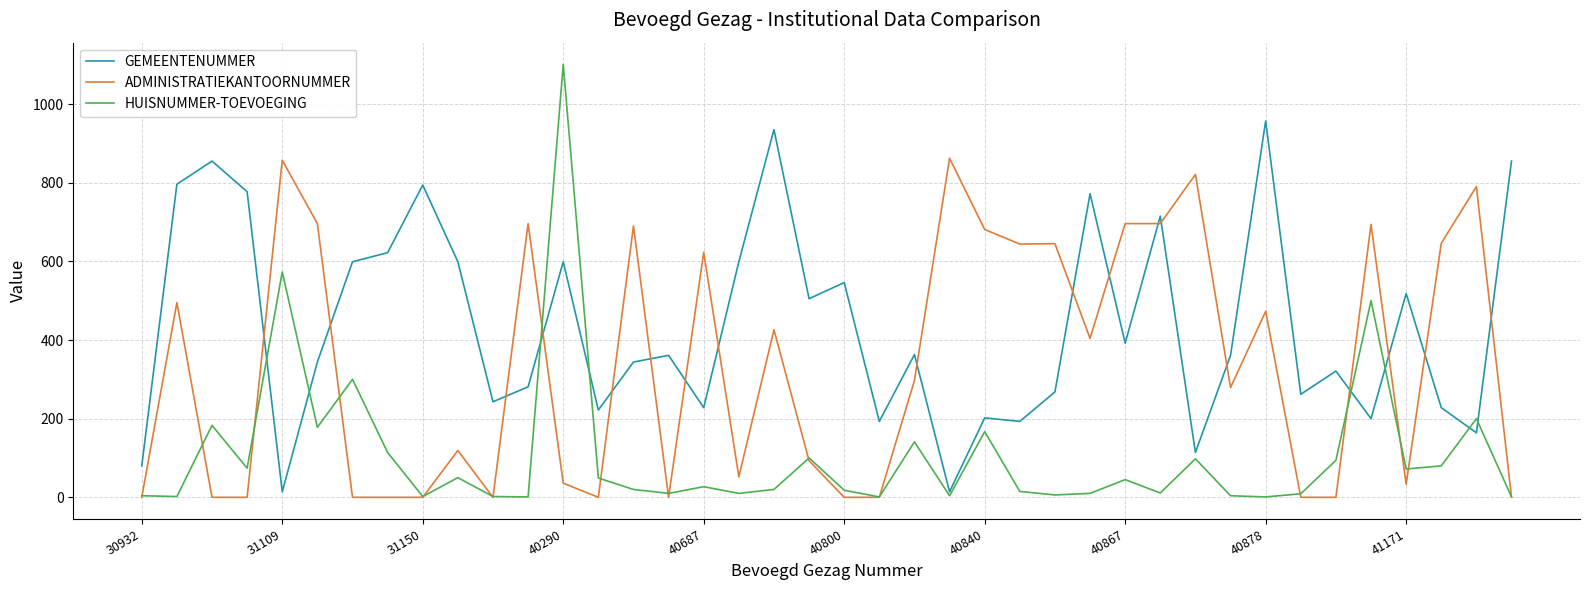

Which series has the largest total across all categories?

GEMEENTENUMMER